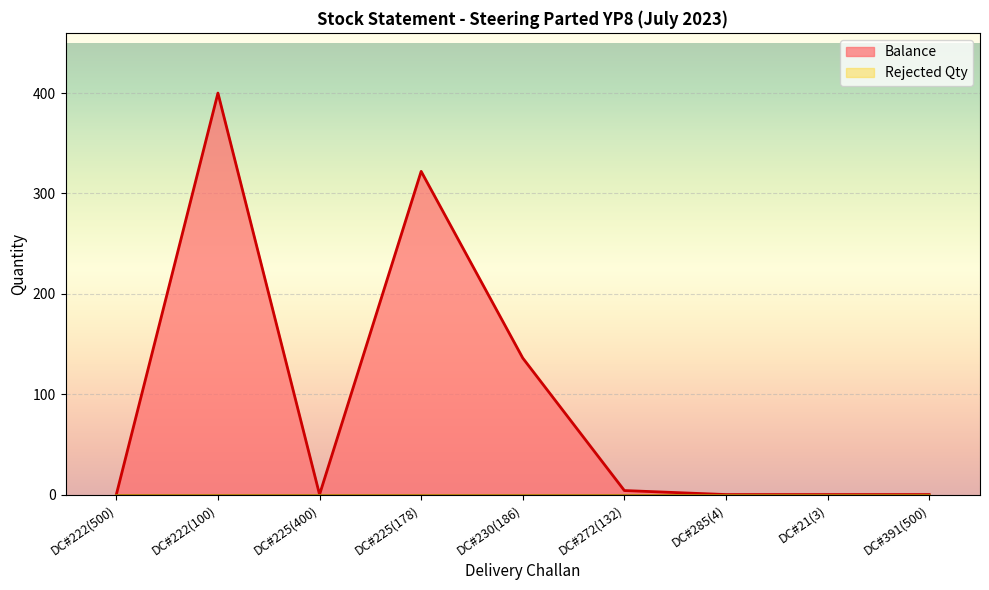

Reading left to right, transcribe all the data shown in this chart.

0	400	0	322	136	4	0	0	0